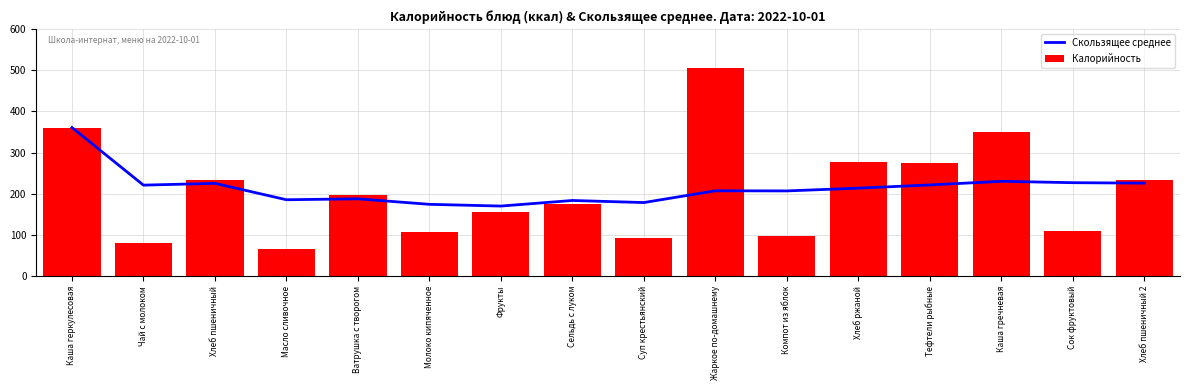

Rank the series by their maximum value, from highest to lowest.

Калорийность, Скользящее среднее